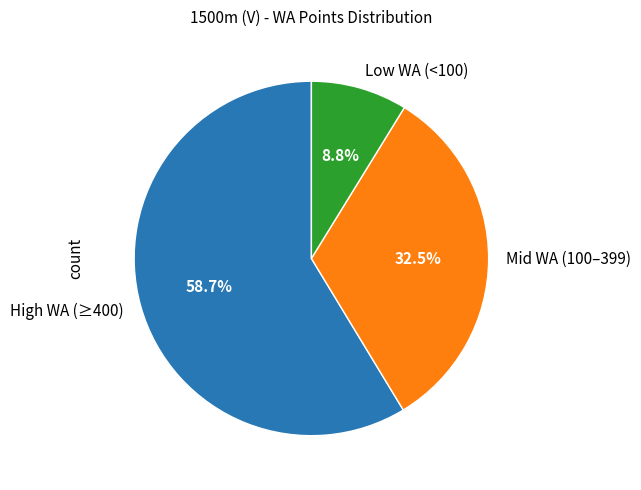

Is Mid WA (100–399) the majority of the pie?

No